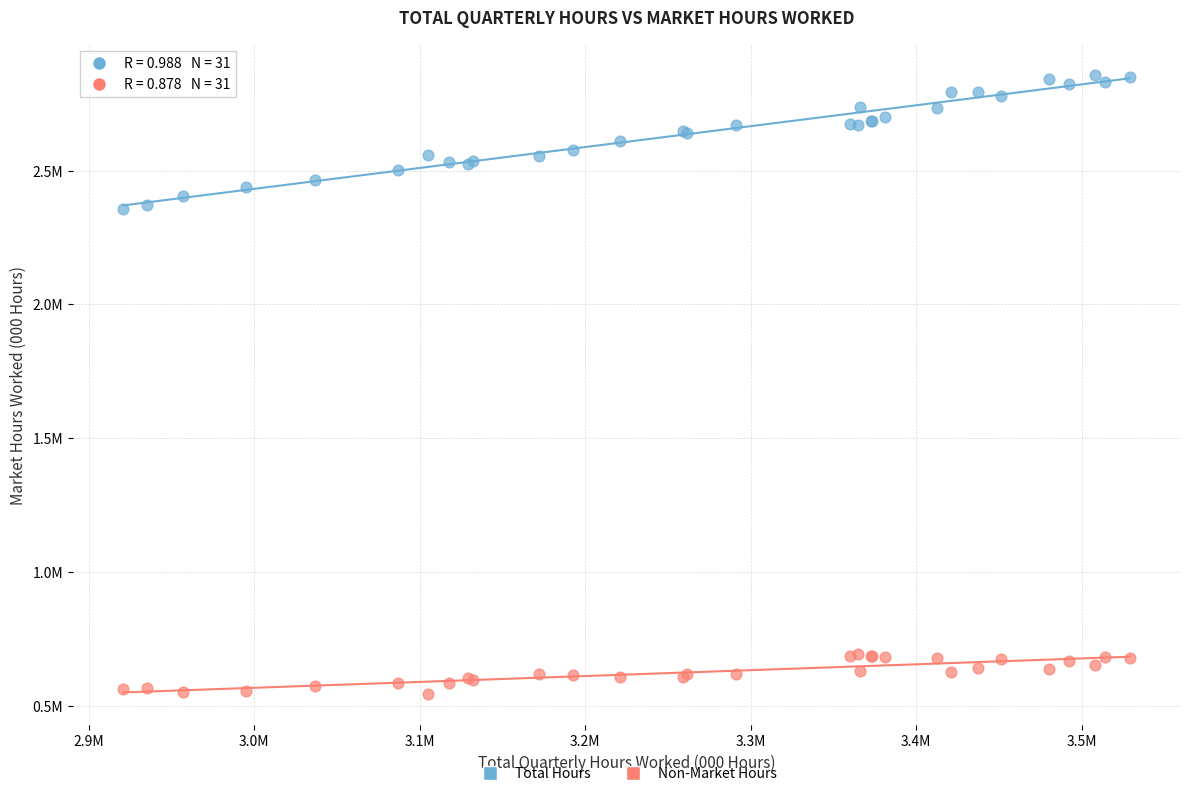

Which series has the largest Y range (max minus min)?

Total Hours